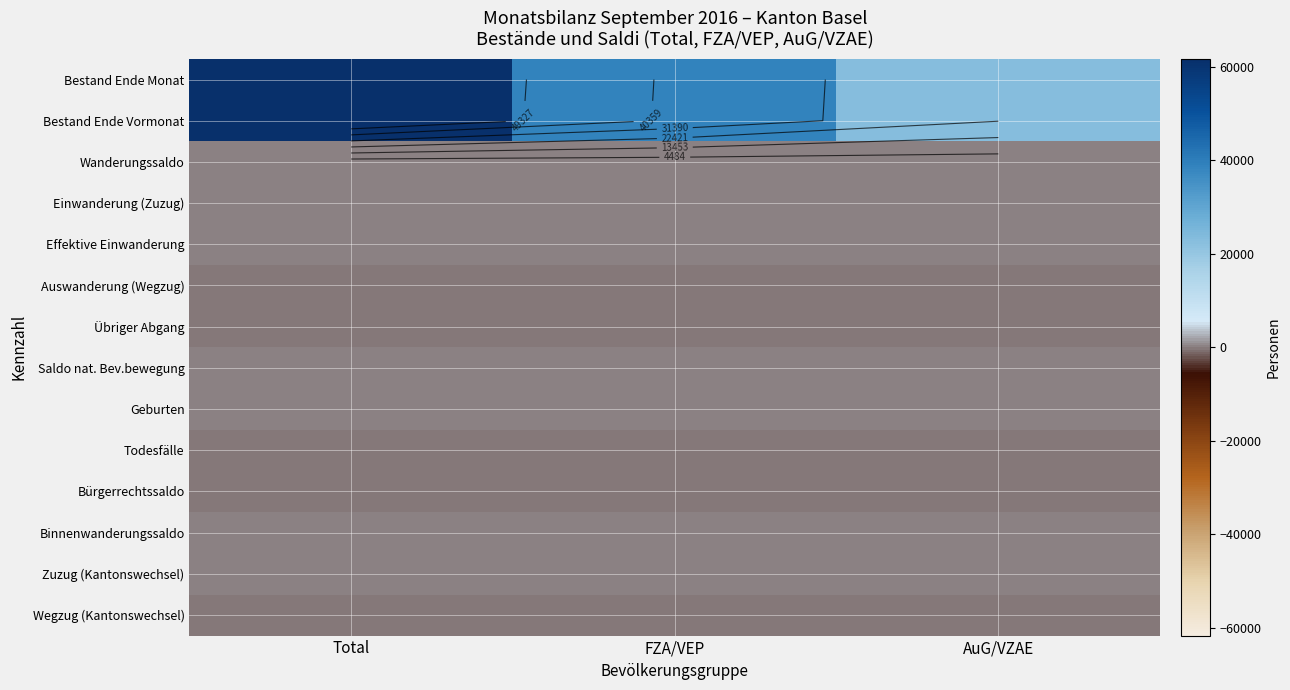

What is the smallest value displayed?

-188